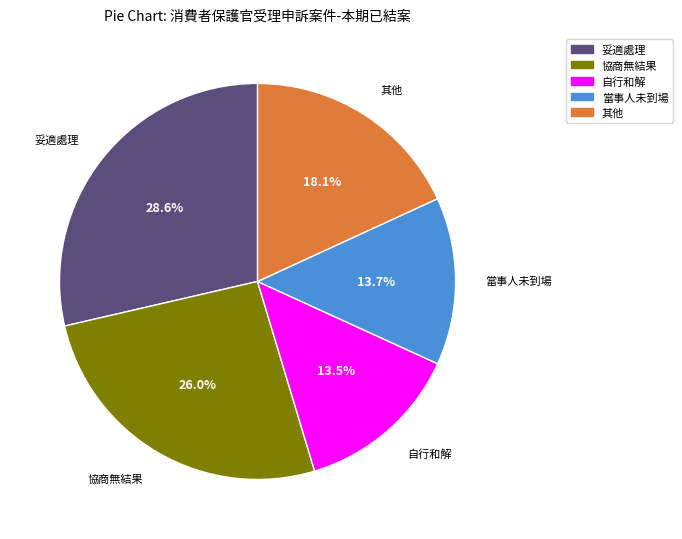

Does any single category account for the majority?

No